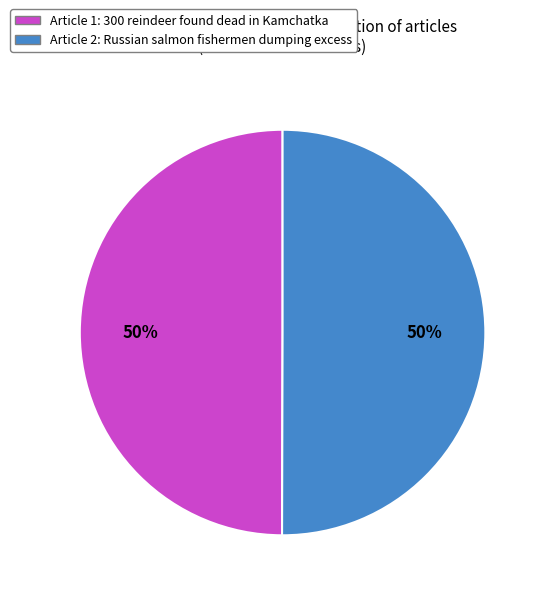

To the nearest percent, what is the average slice percentage?

50%